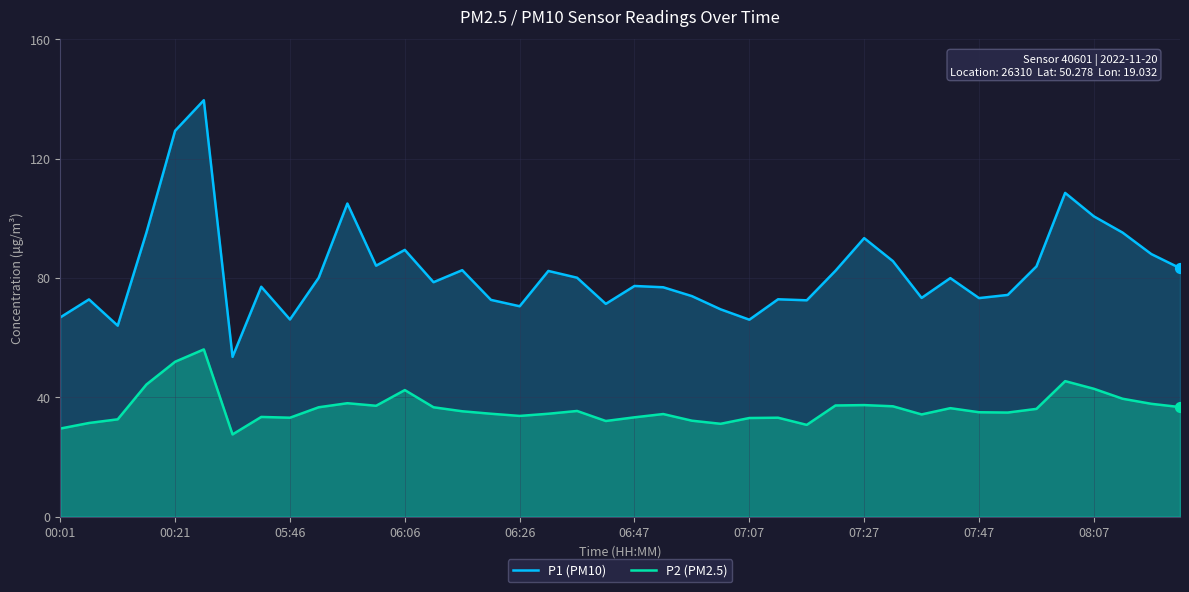

What are all the series names shown in the legend?

P1 (PM10), P2 (PM2.5)